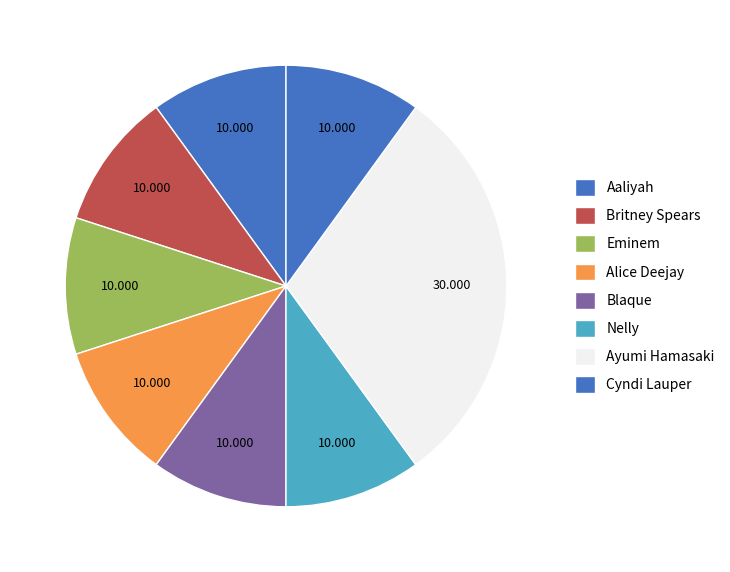

How many slices are in this pie chart?

8